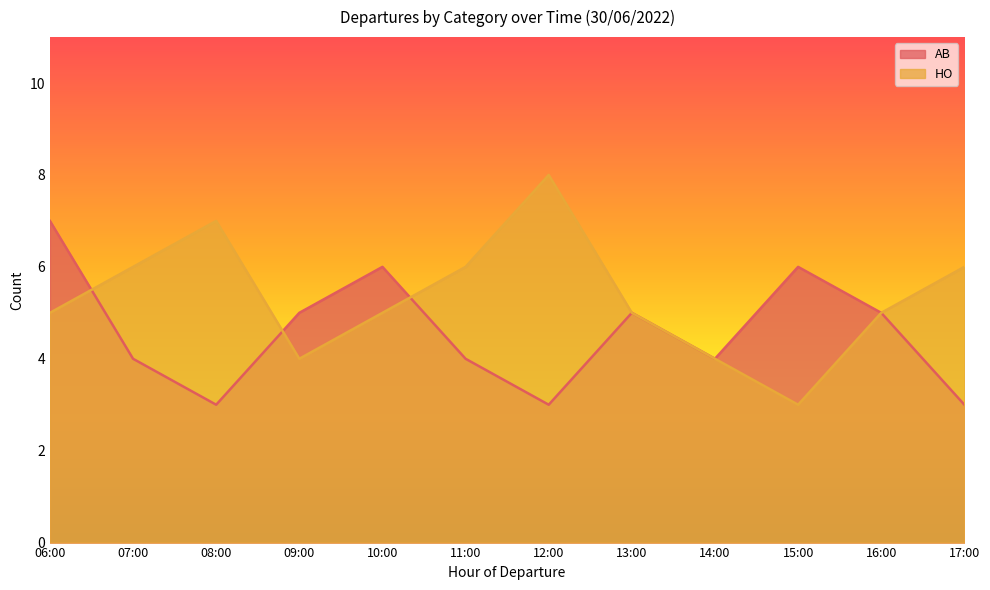

What is the spread (max minus min) of values at 12:00?

5